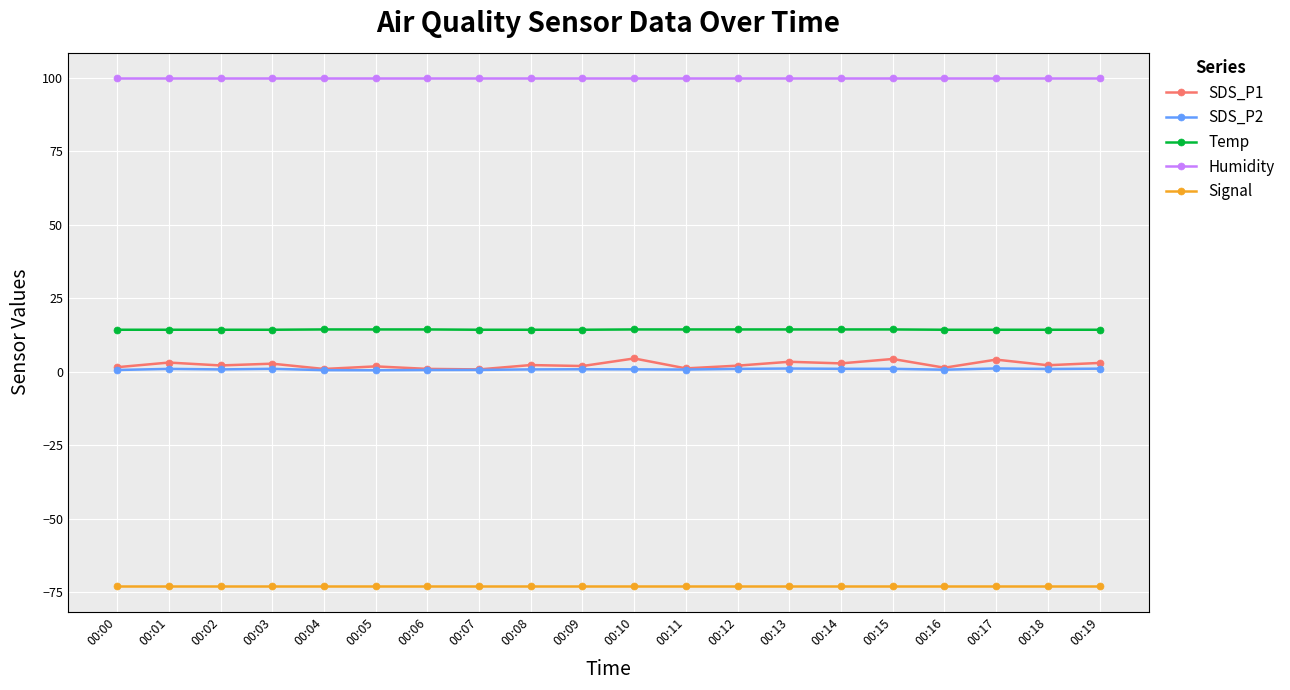

What is the total value across all series at 00:12?

44.4